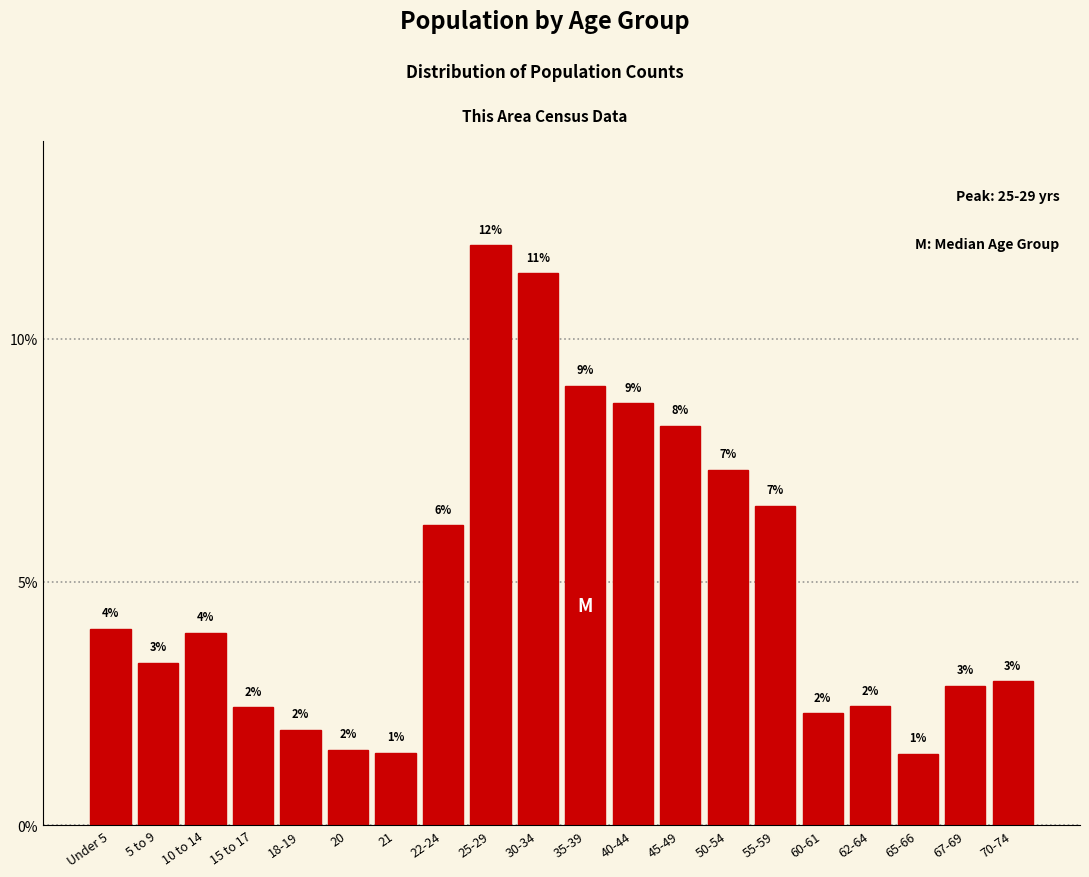

What is the label of the 6th bar from the right?

55-59